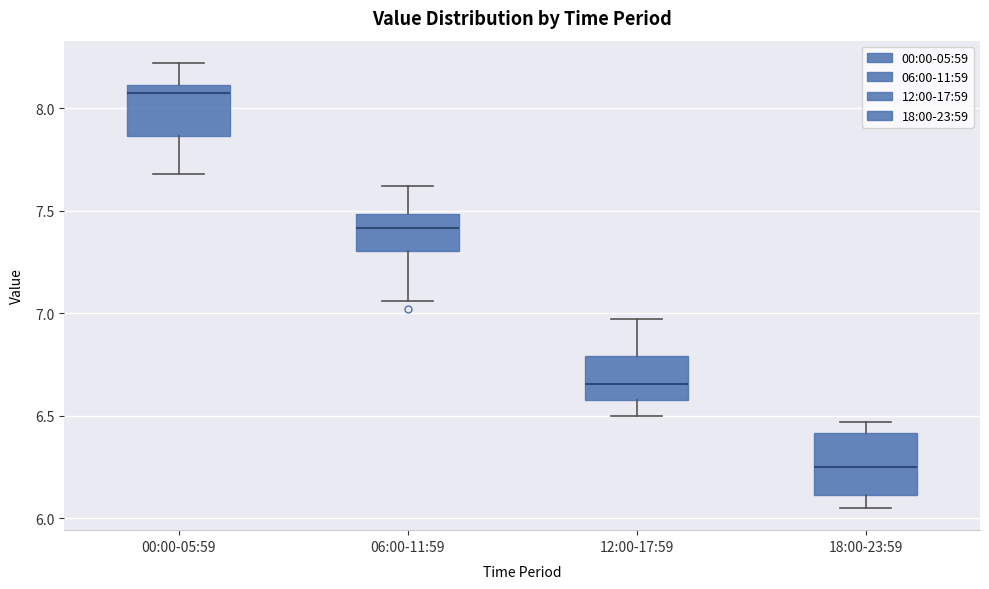

Where is the upper edge of the box for 12:00-17:59 on the y-axis? The values are not printed on the chart, so give them approximately, as read against the axis.

6.80